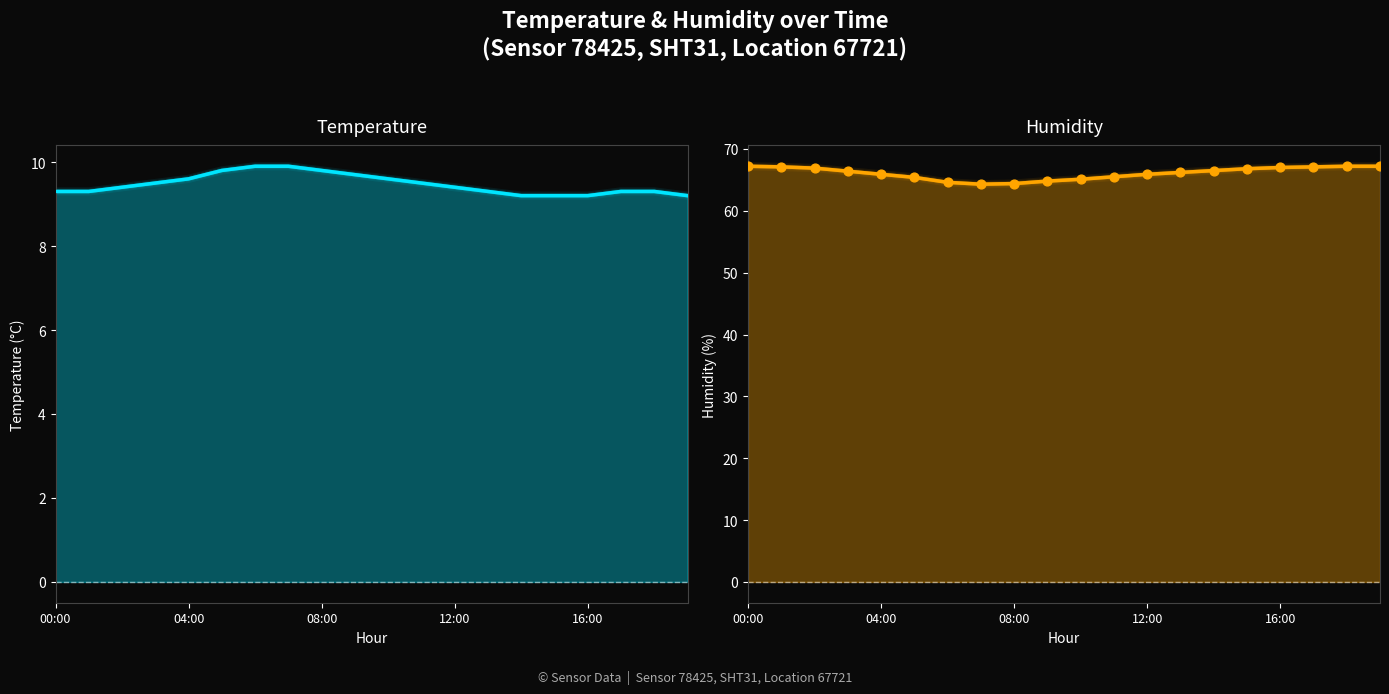

Which series has the largest Y range (max minus min)?

humidity